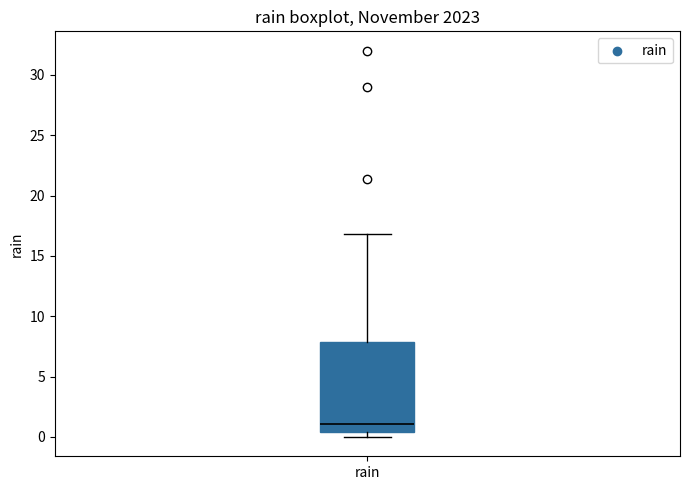

Transcribe this box plot: give where the median line is, the range the box spans, and where the two whiskers end, as read against the y-axis. The values are not printed on the chart, so give them approximately, as read against the axis.

median 1.0, box 0.5 to 8.0, whiskers 0.0 to 17.0